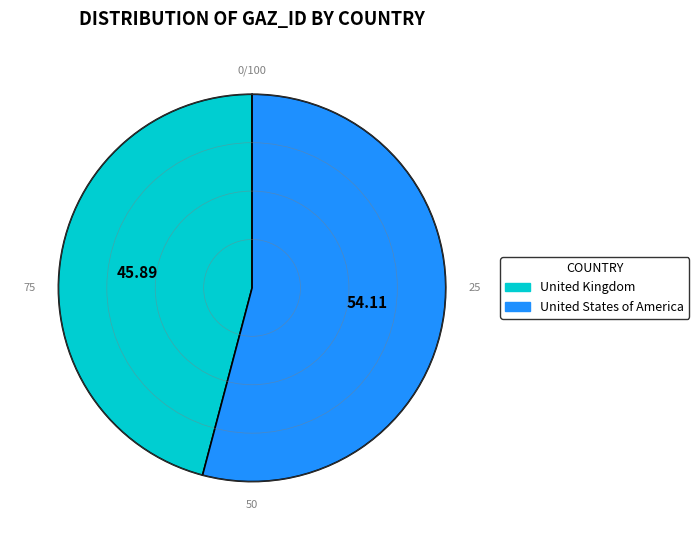

The United Kingdom slice represents 61% of the pie. True or false?

False